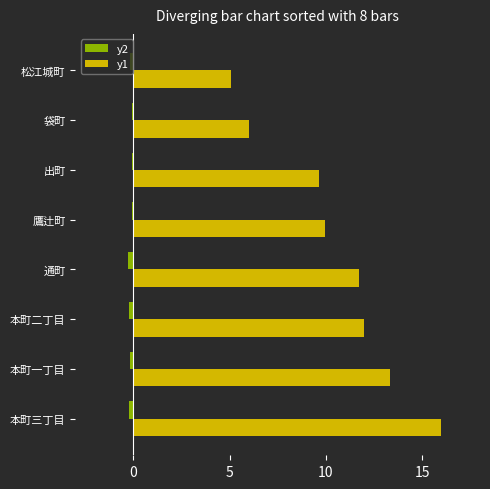

Count the number of categories in the chart.

8